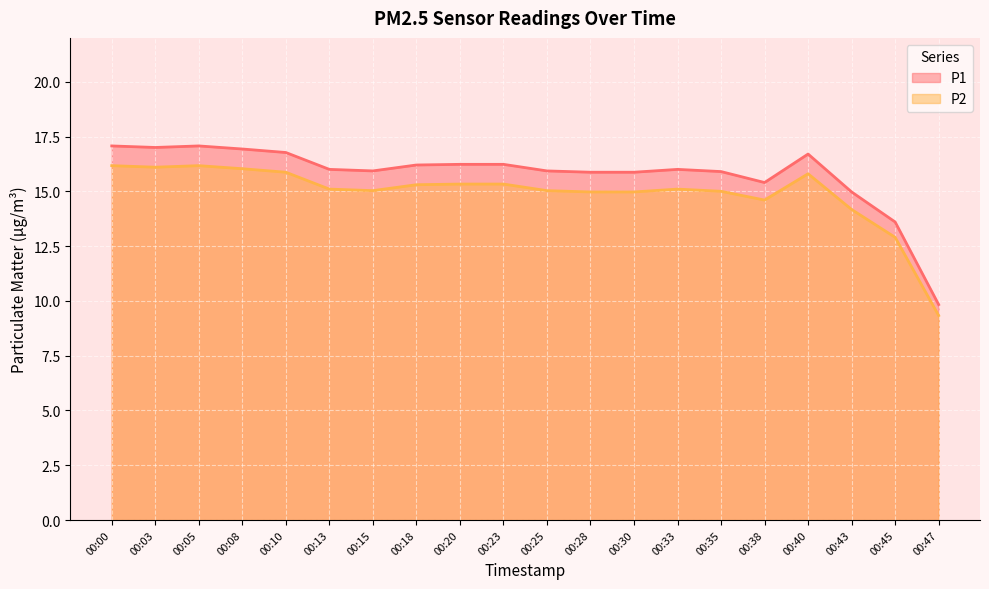

What is the sum of the P2 values at 00:15 and 00:13?

30.1